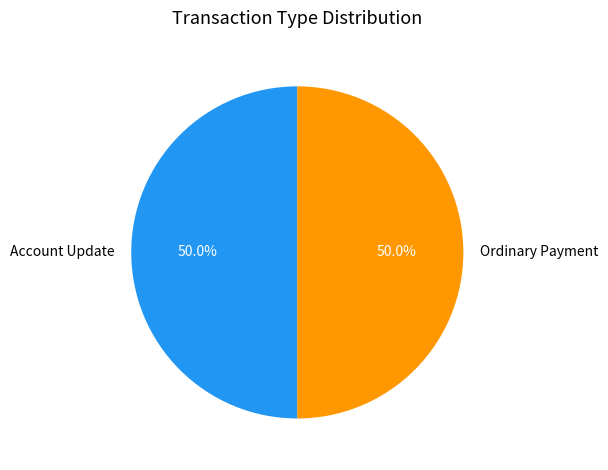

Approximately how many times larger is the value at Account Update compared to Ordinary Payment?

1.0